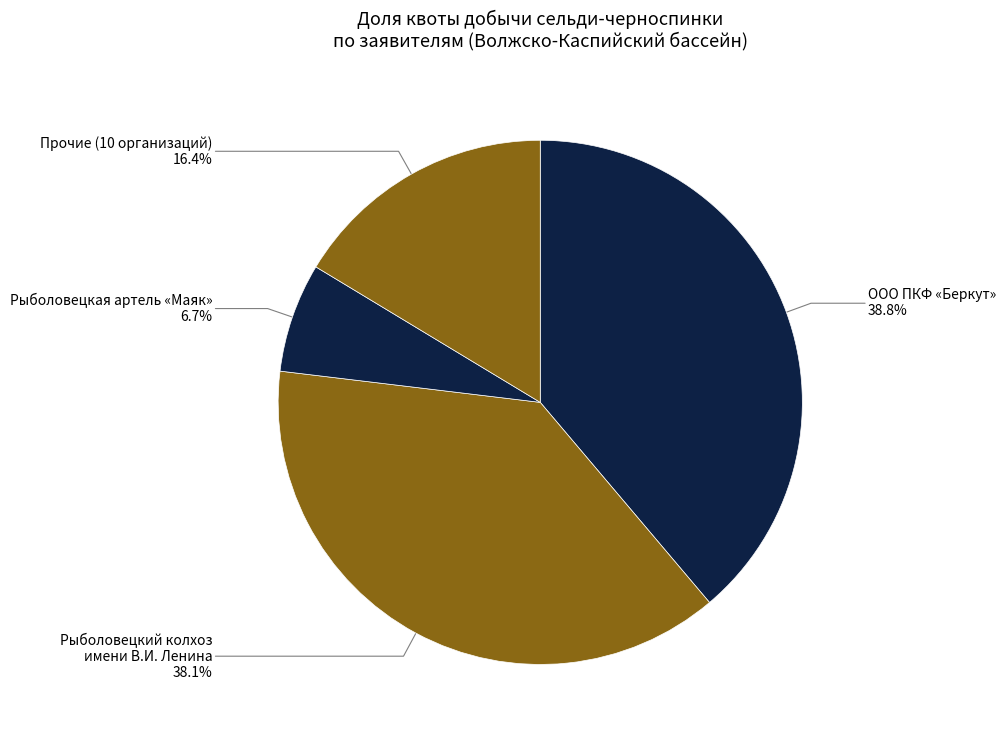

Which slice is the smallest?

Рыболовецкая артель «Маяк»